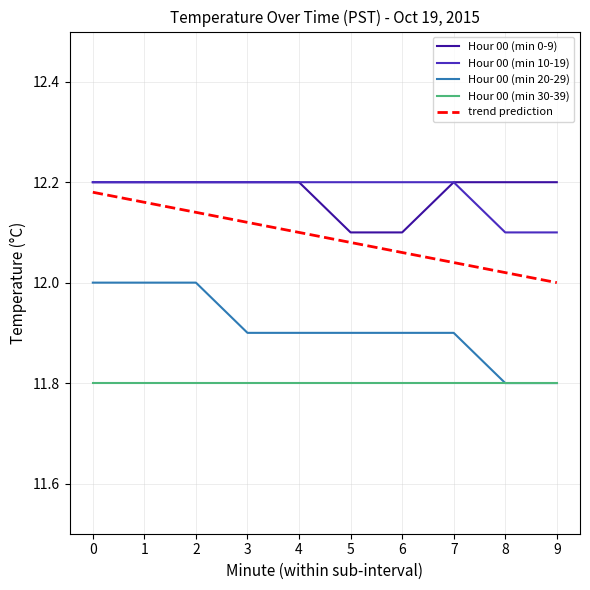

True or false: Hour 00 (min 20-29) and Hour 00 (min 10-19) cross at least once.

False